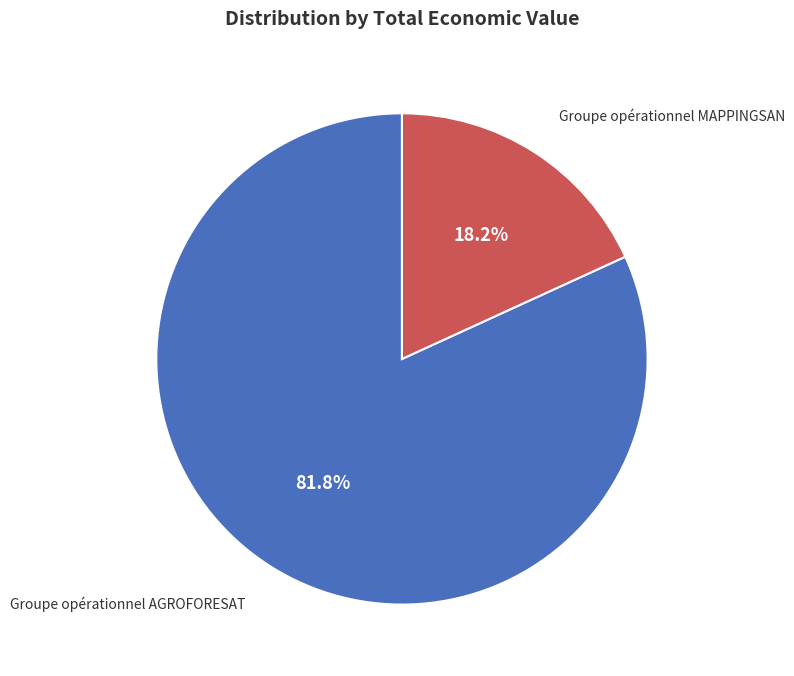

Count the number of slices in the pie.

2